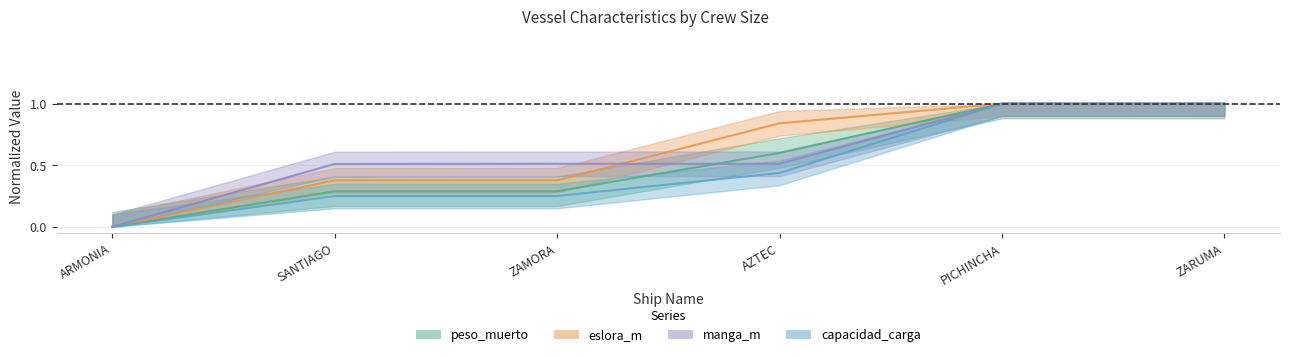

What is the difference between the maximum and minimum values in the manga_m series?

1.0